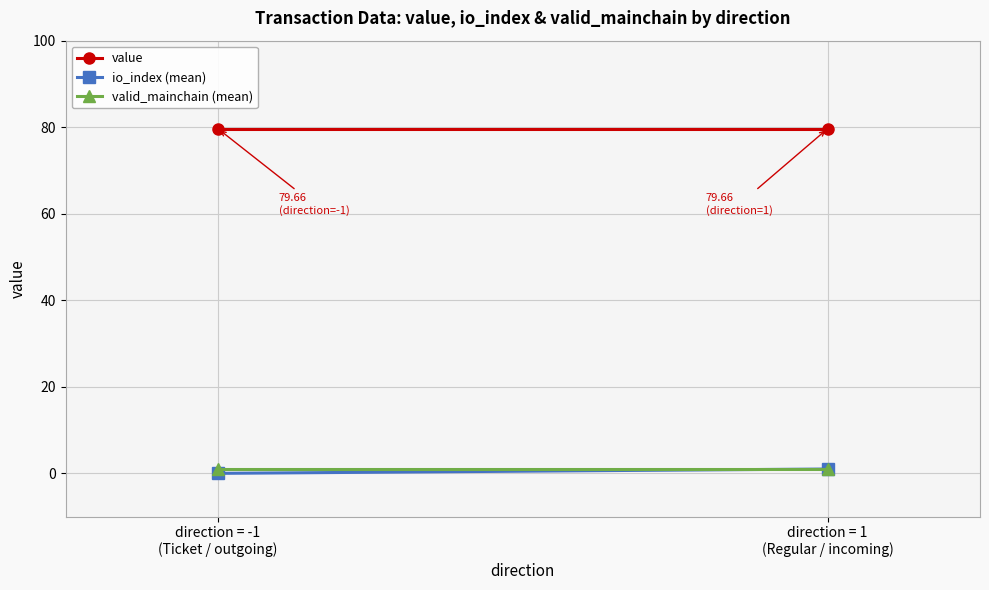

Is it true that value equals 79.7 at direction = -1
(Ticket / outgoing)?

True